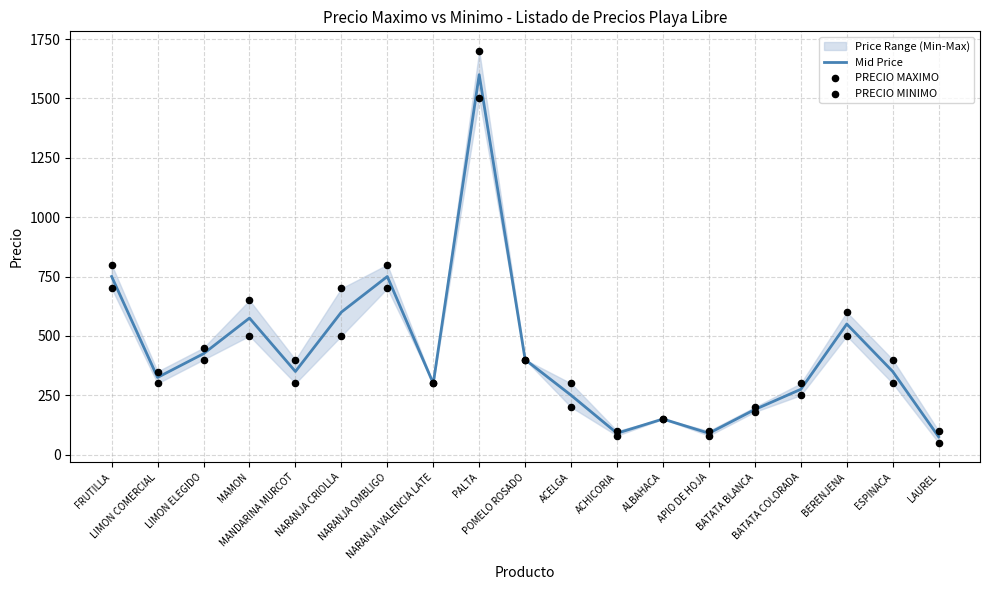

At how many categories does at least one series exceed 1458?

1